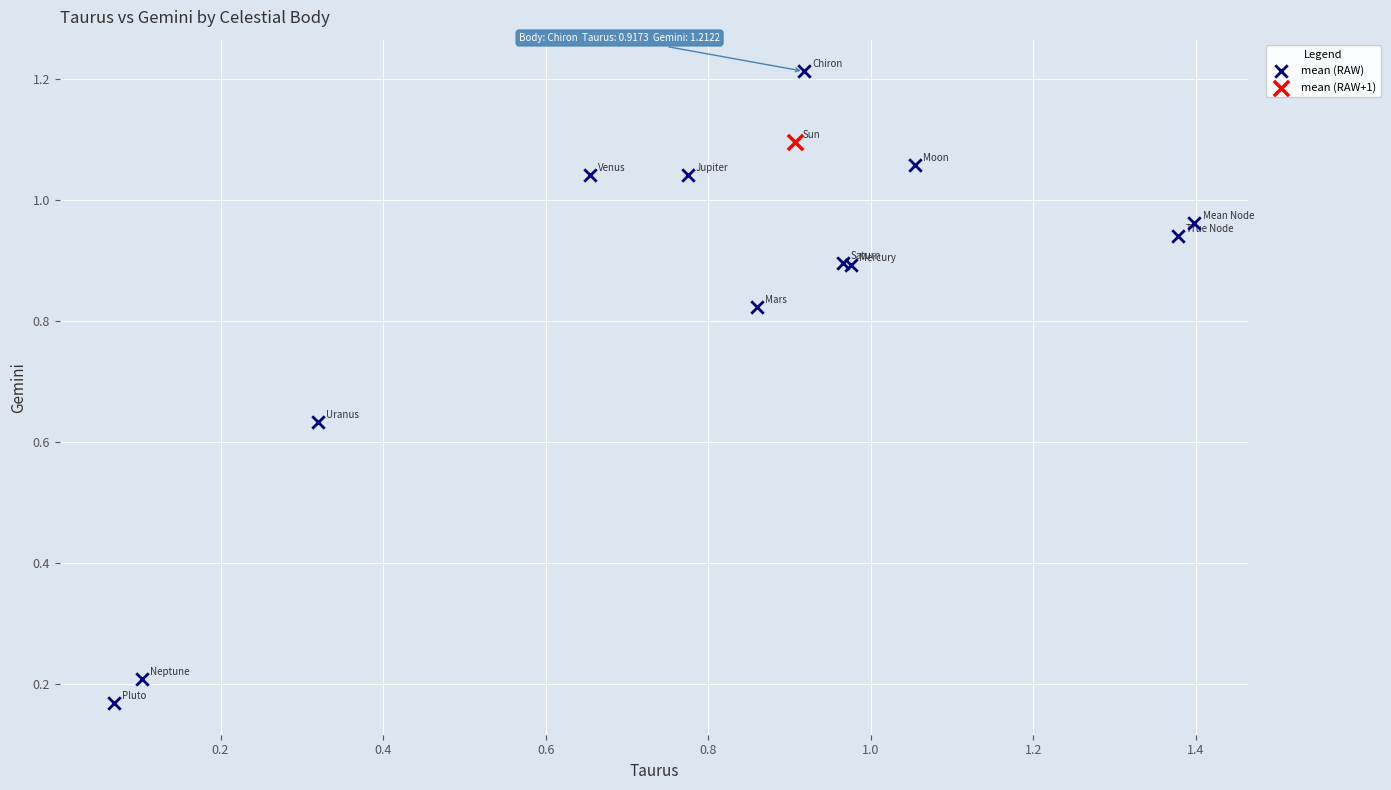

What are all the series names shown in the legend?

mean (RAW), mean (RAW+1)